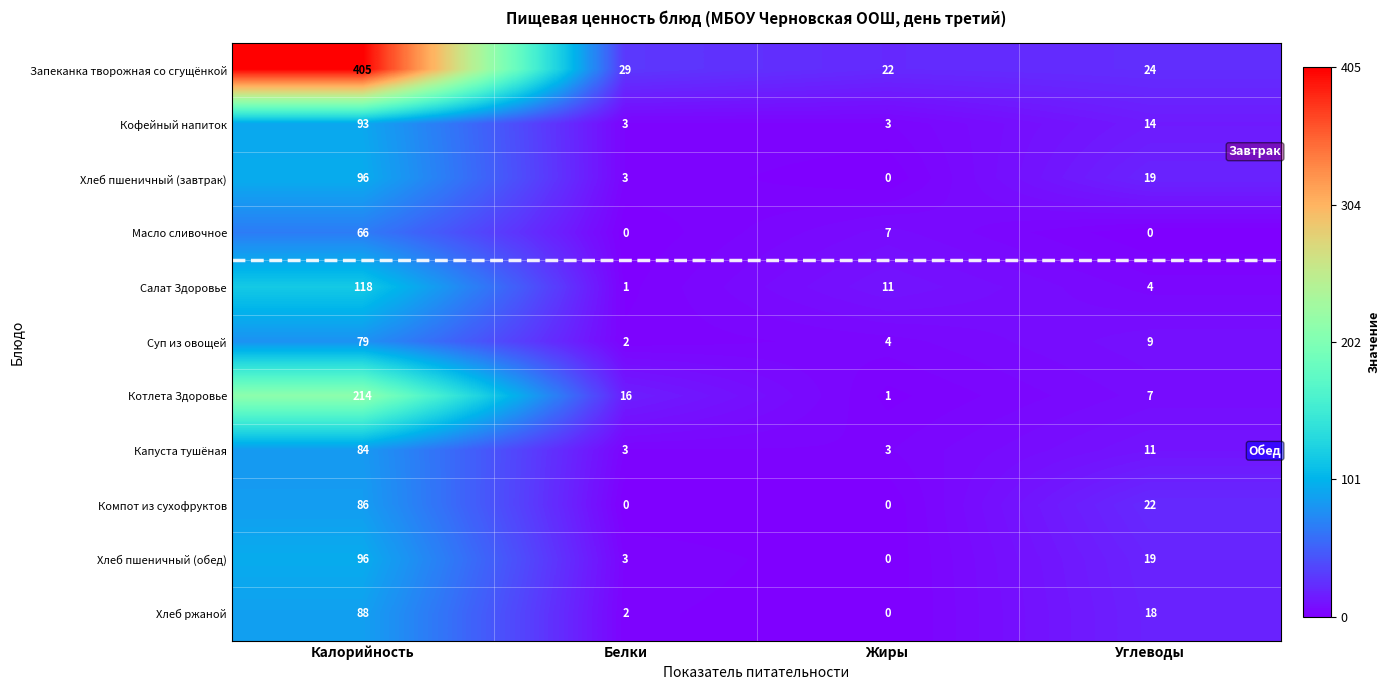

What is the maximum value shown in the chart?

405